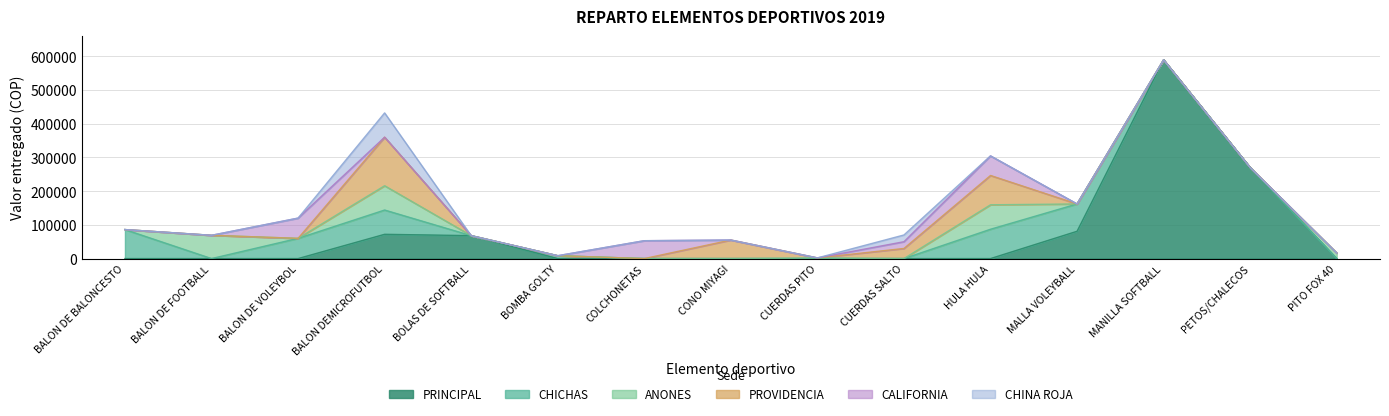

Count the number of categories in the chart.

15